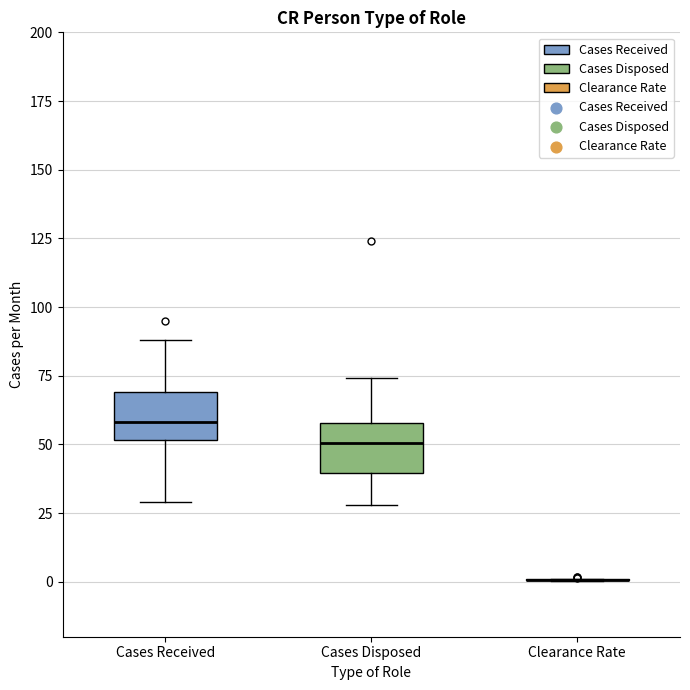

Reading left to right, read every box against the y-axis: the position of its median line, the range the box covers, and the ends of its whiskers. The values are not printed on the chart, so give them approximately, as read against the axis.

Cases Received: median 60, box 50 to 70, whiskers 30 to 90
Cases Disposed: median 50, box 40 to 60, whiskers 30 to 75
Clearance Rate: box collapsed to a line at 0, whiskers 0 to 0